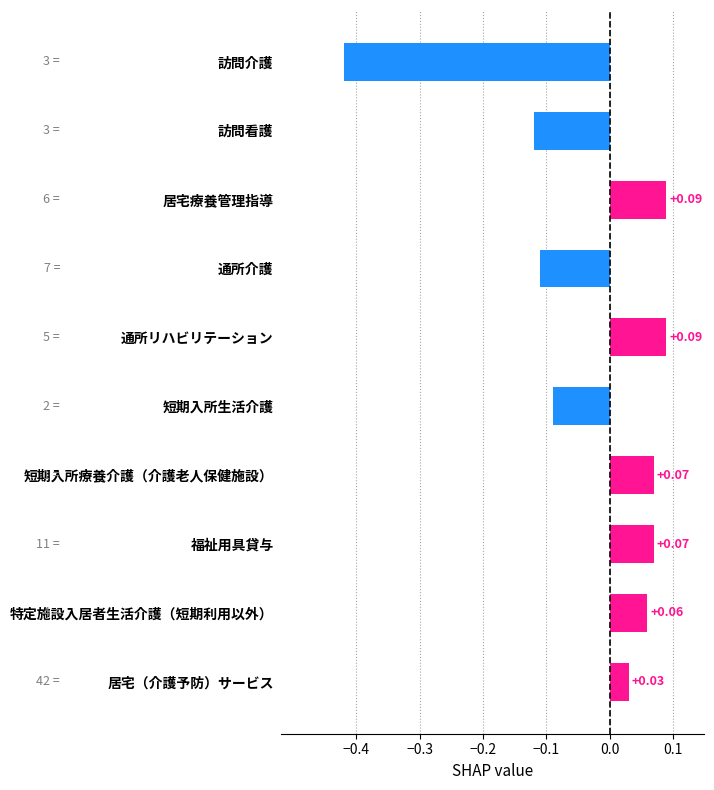

What is the difference between the second highest and minimum values?

0.5